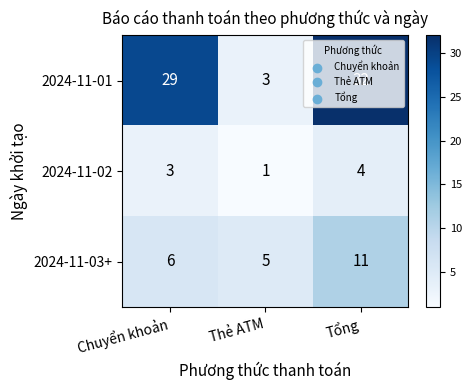

True or false: 2024-11-01 has a value of 10 at Tổng.

False